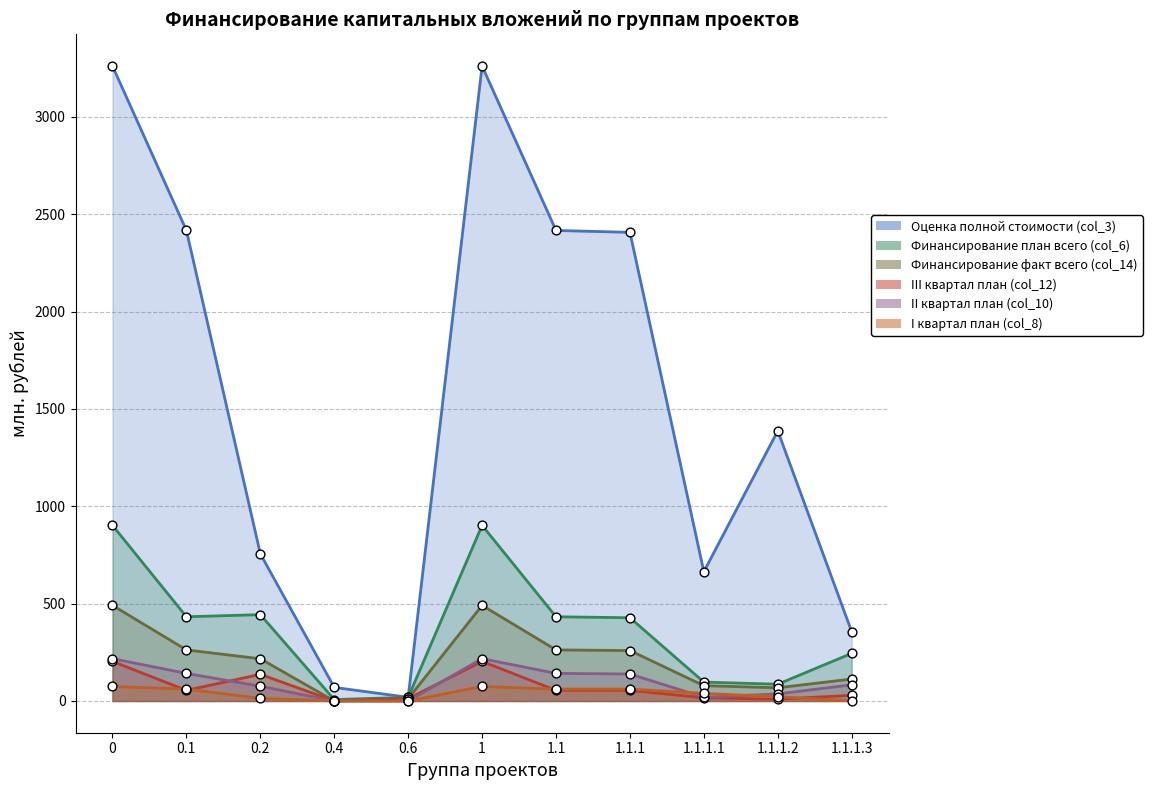

Which series reaches the maximum Y coordinate?

Оценка полной стоимости (col_3)